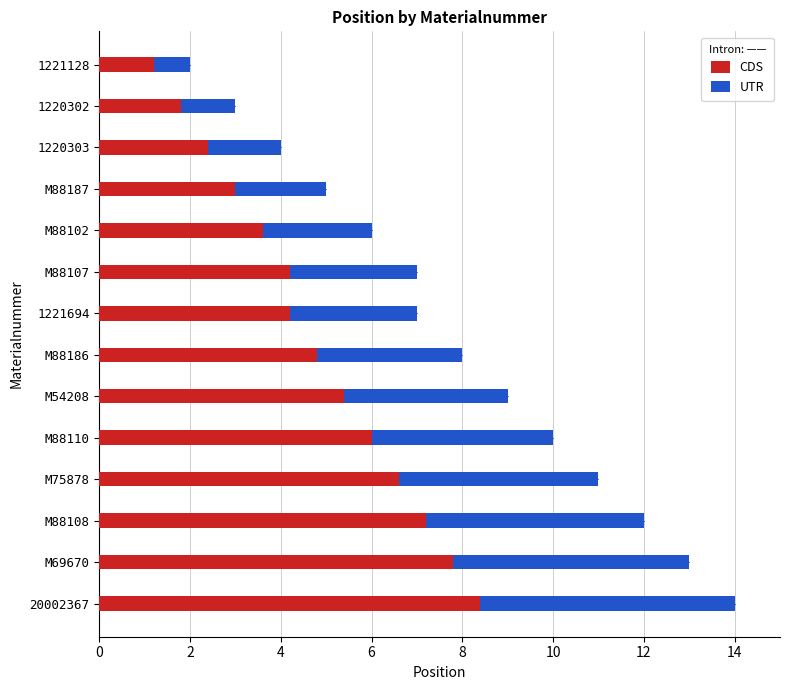

What is the difference between the CDS values at 1220302 and 1221128?

0.6